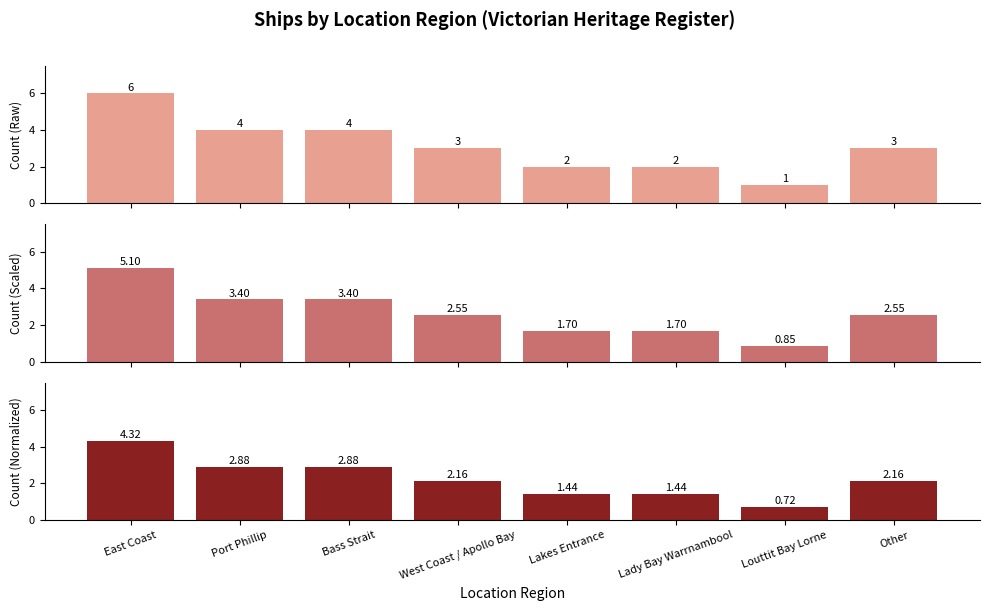

How many groups of bars are there?

8